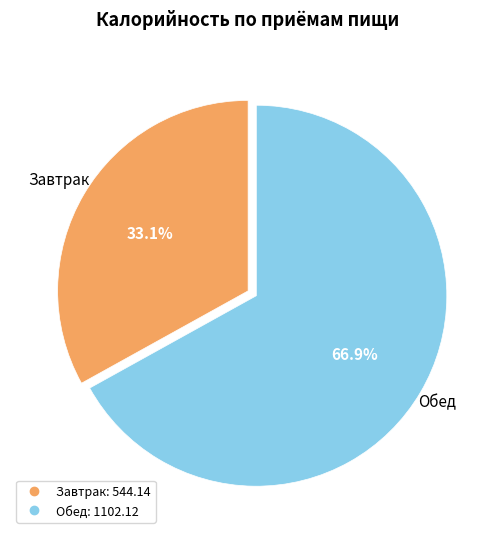

To the nearest percent, what is the combined percentage of Обед and Завтрак?

100%